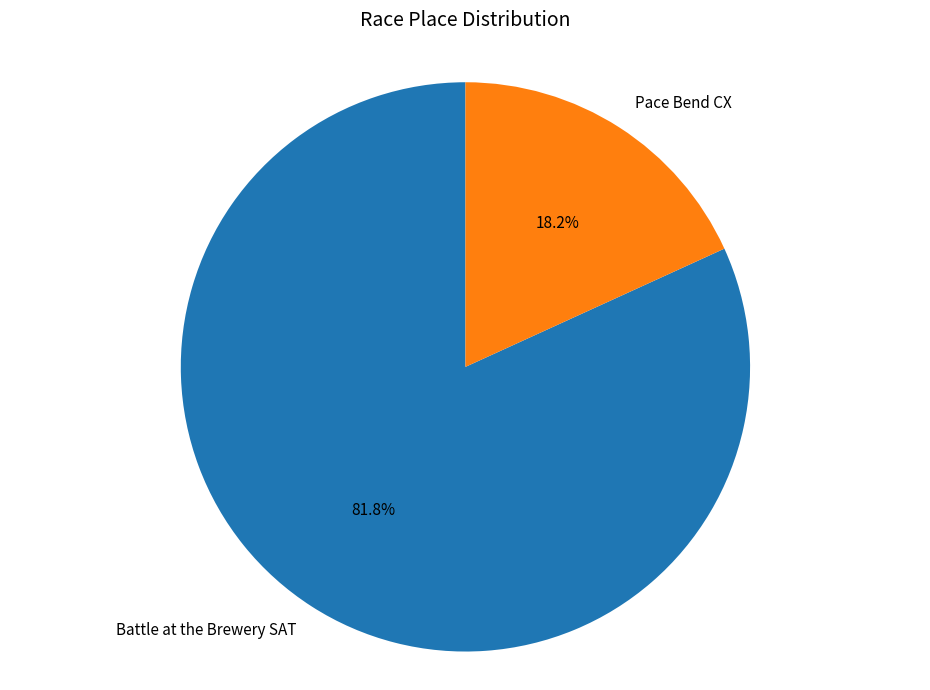

Which category has the biggest portion of the pie?

Battle at the Brewery SAT